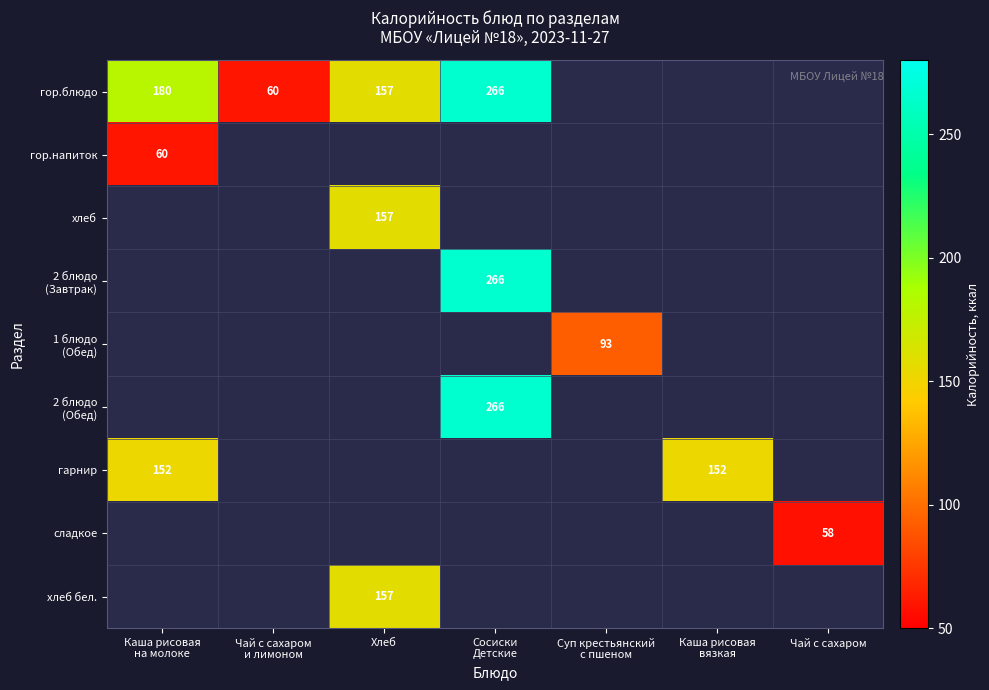

How many distinct data groups are displayed?

9